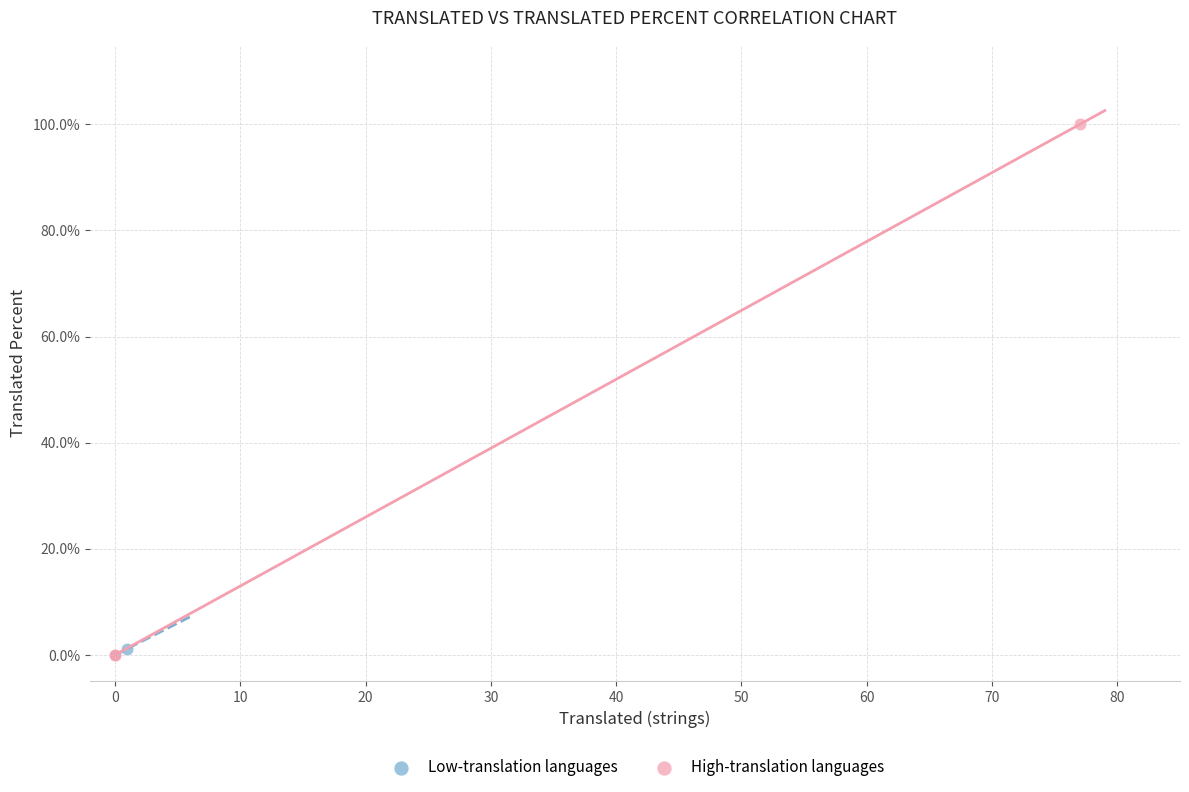

Which series has the widest spread of Y values?

High-translation languages